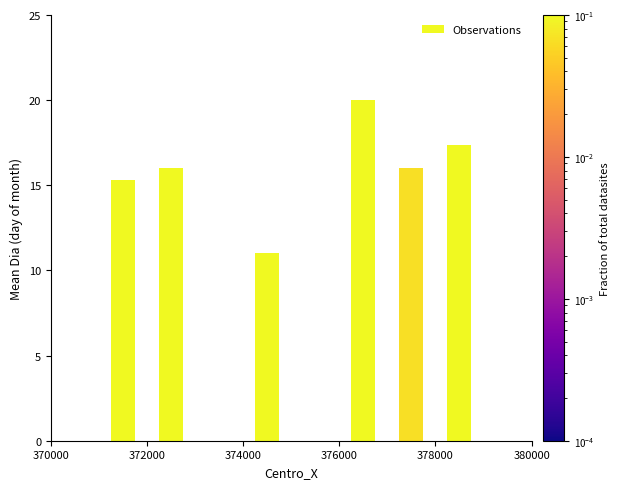

What is the difference between the maximum and minimum values?

9.0